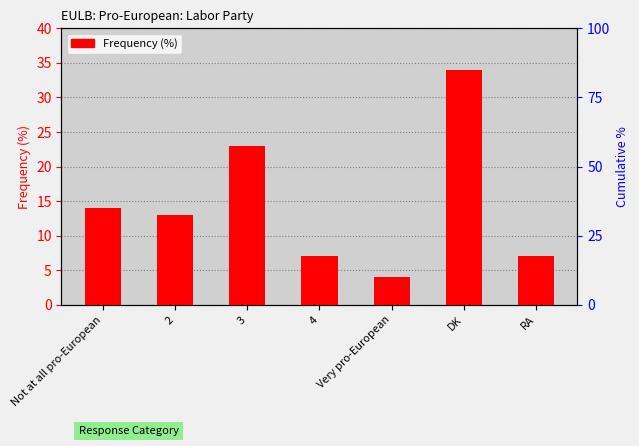

Does the chart contain stacked bars?

No